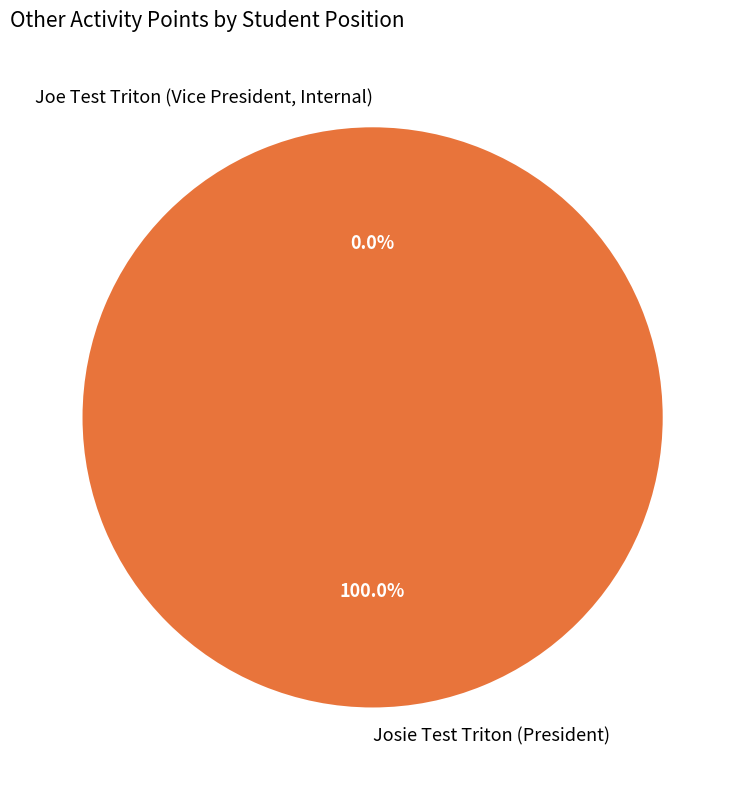

To the nearest percent, what is the average slice percentage?

50%